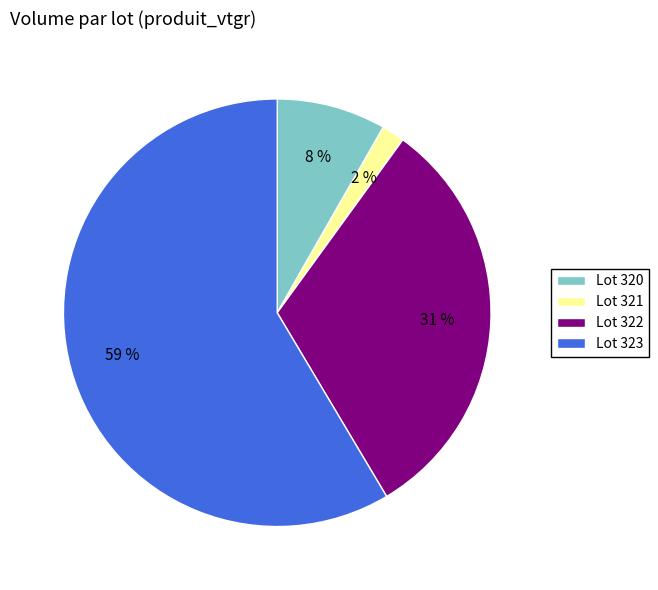

To the nearest percent, what is the average slice percentage?

25%